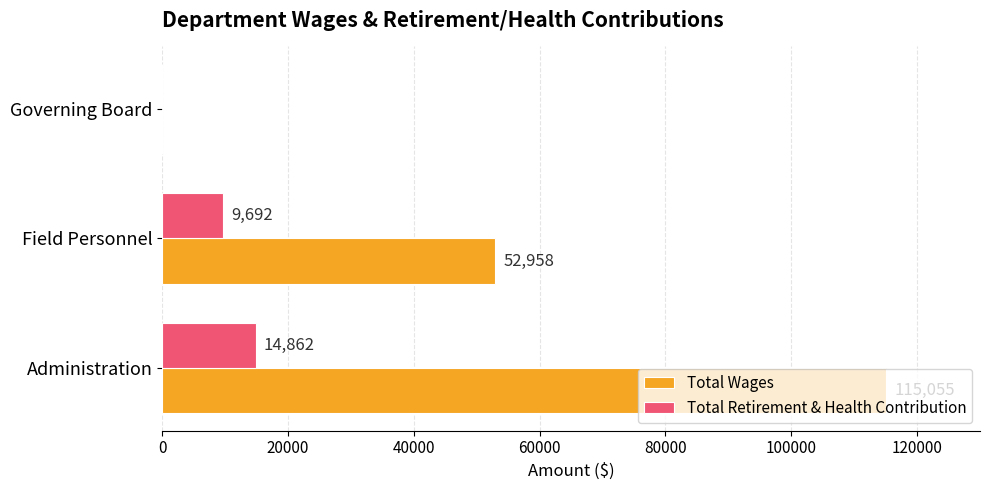

True or false: Total Wages has a value of 0 at Governing Board.

True